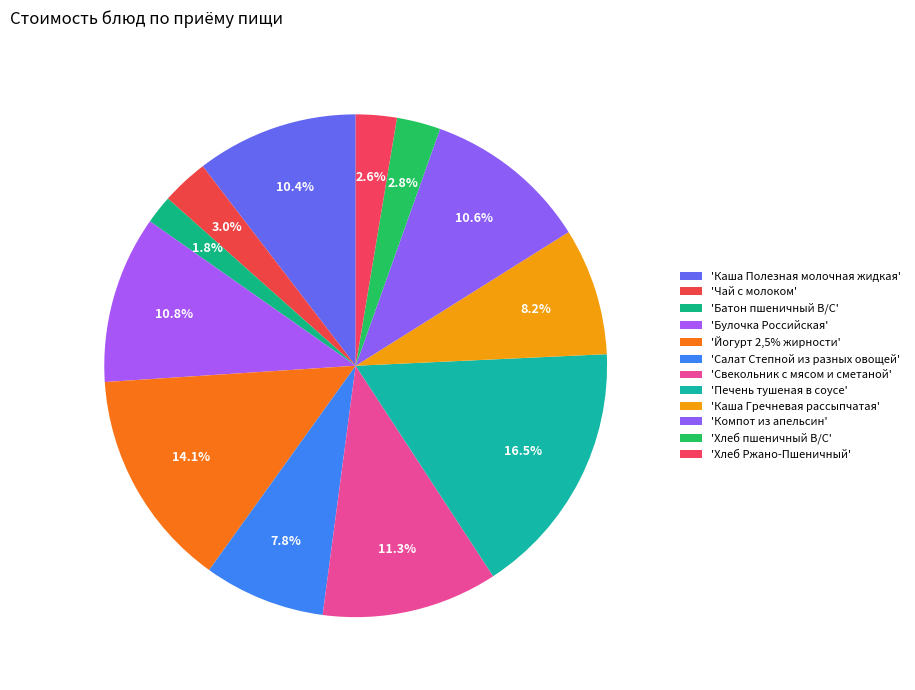

Is there a majority slice in this chart?

No